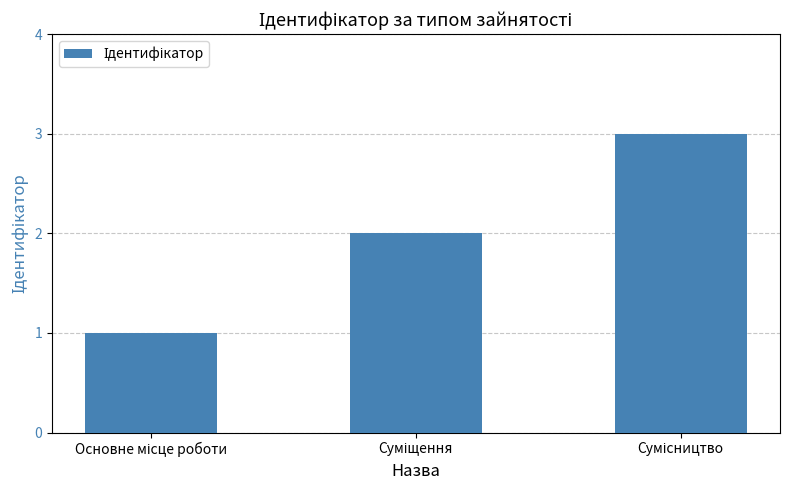

What is the sum of all values?

6